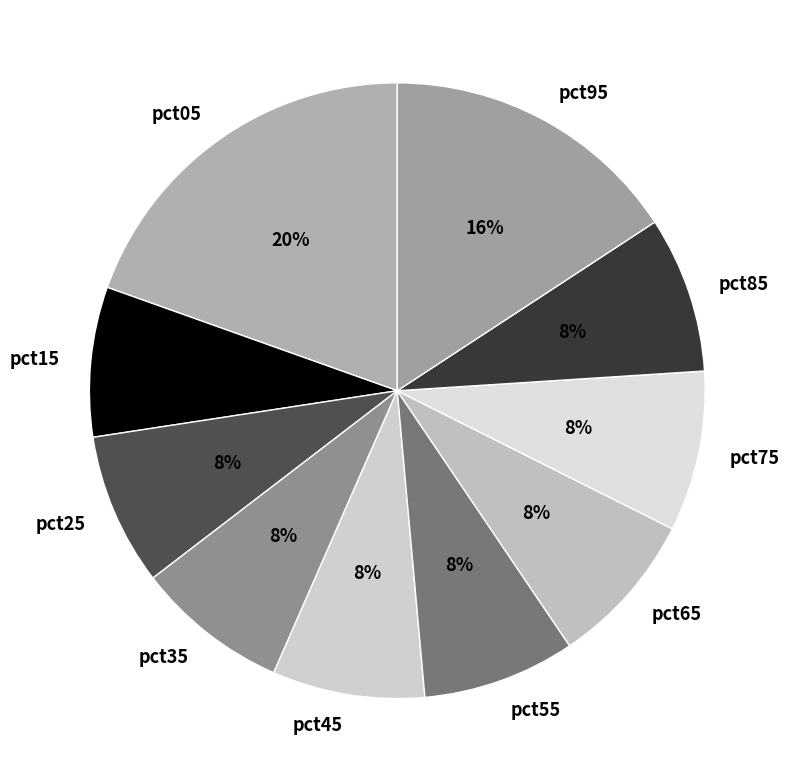

Which category has the biggest portion of the pie?

pct05